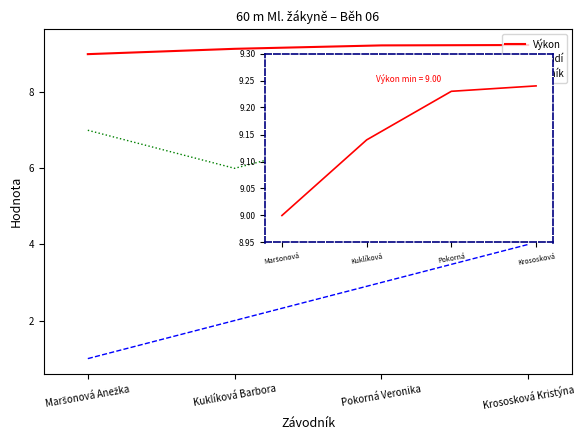

What are all the series names shown in the legend?

Výkon, Pořadí, Ročník